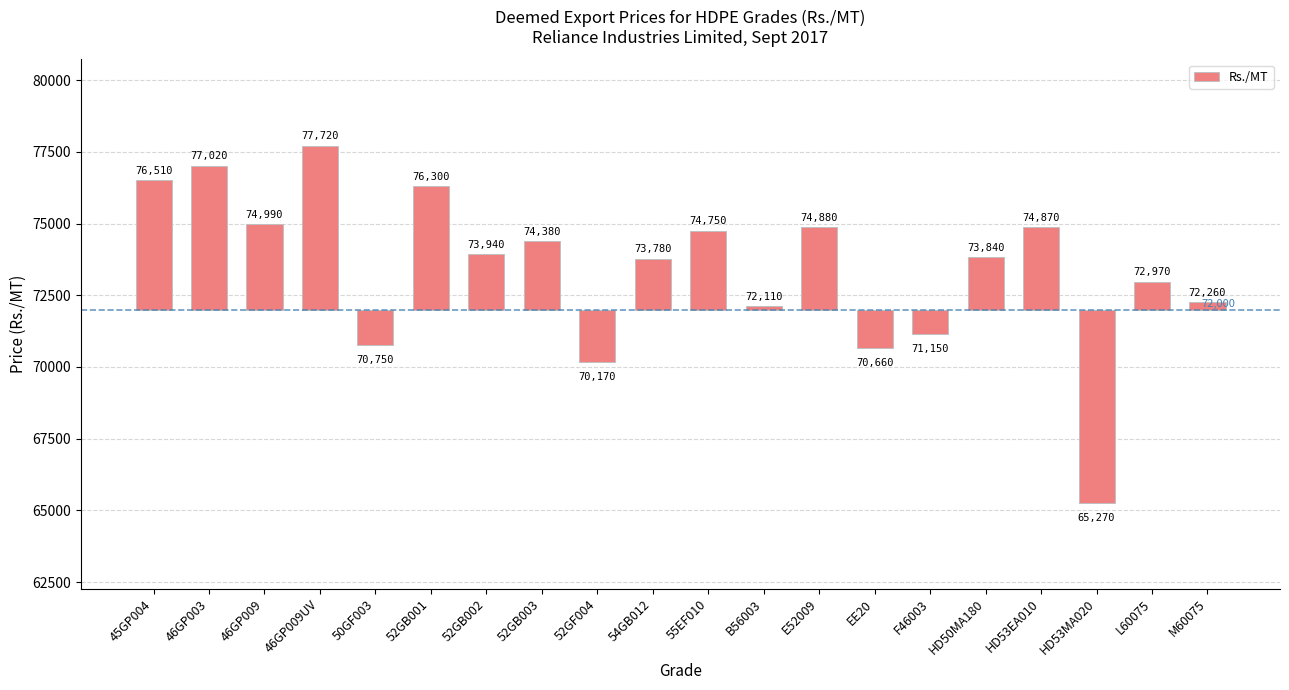

List the labels in order of value, largest first.

46GP009UV, 46GP003, 45GP004, 52GB001, 46GP009, E52009, HD53EA010, 55EF010, 52GB003, 52GB002, HD50MA180, 54GB012, L60075, M60075, B56003, F46003, 50GF003, EE20, 52GF004, HD53MA020